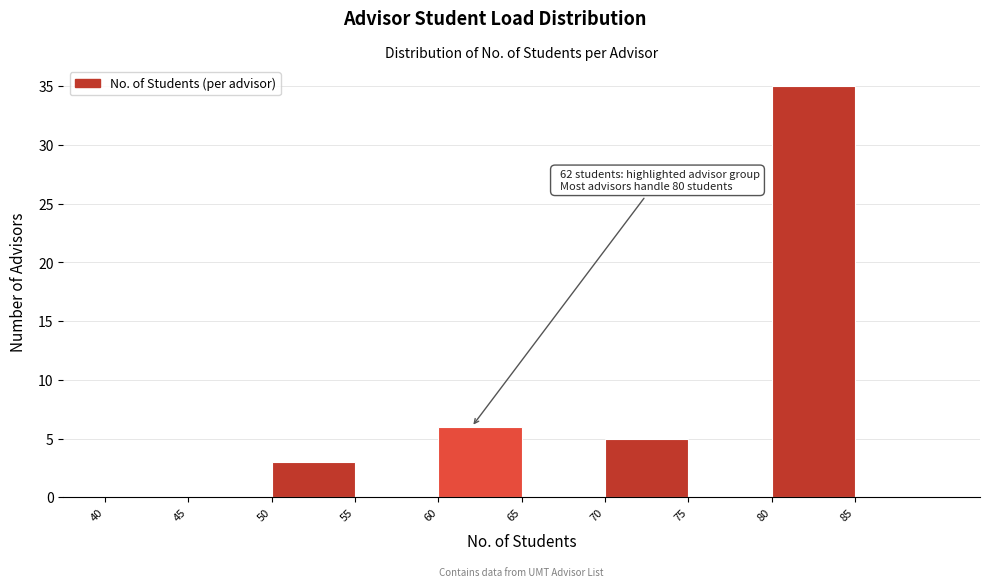

Which range on the x-axis has the tallest bar?

80 to 85